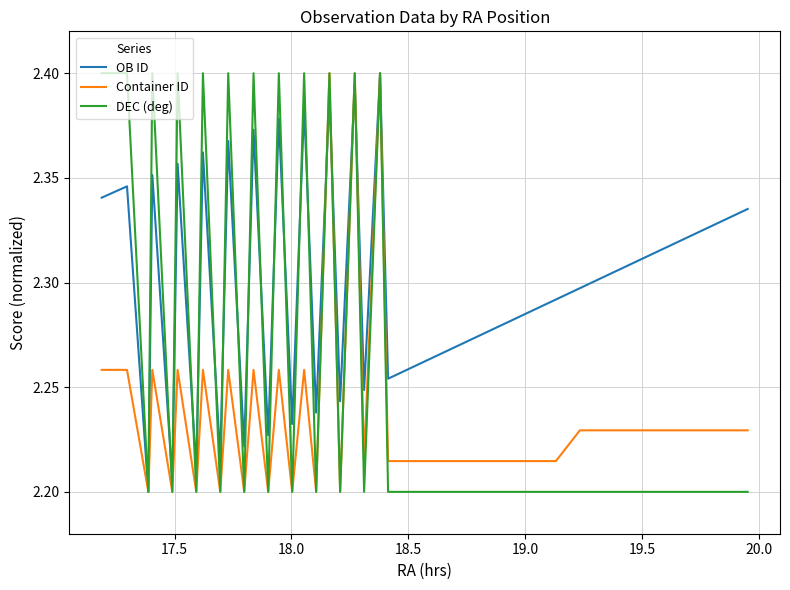

Rank the series by their average value, from highest to lowest.

OB ID, DEC (deg), Container ID